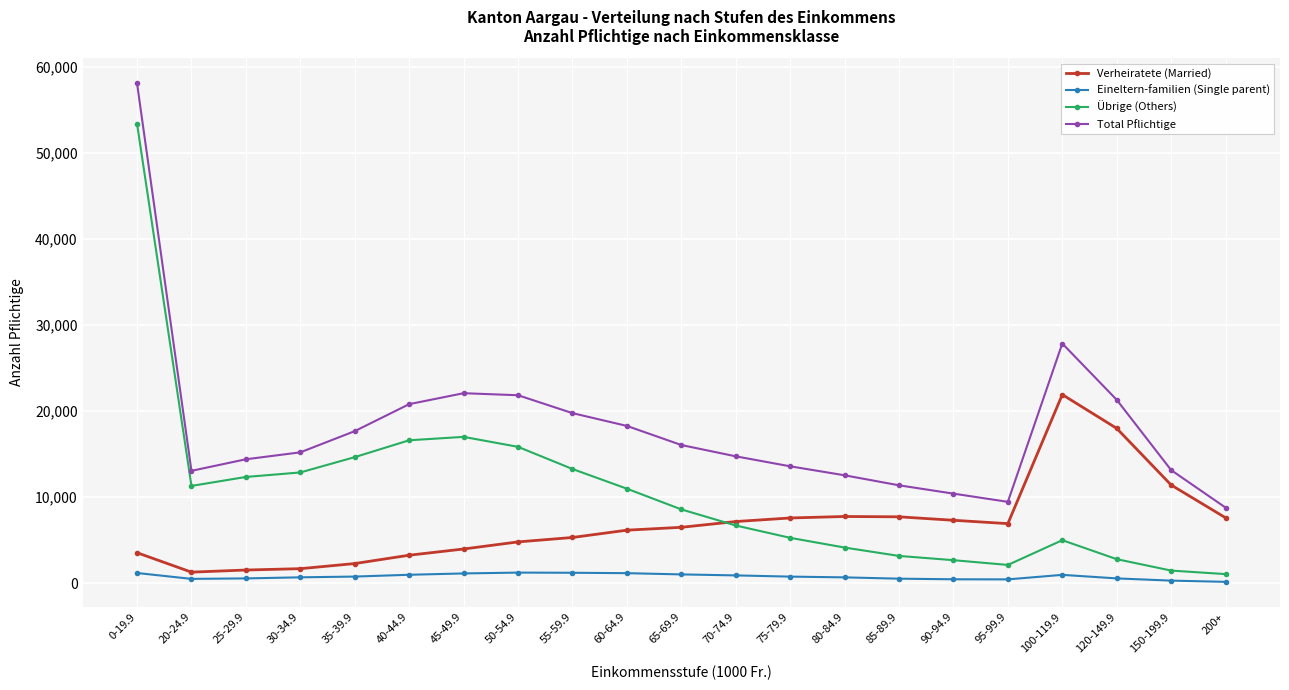

What is the approximate value of Übrige (Others) at 75-79.9?

5261